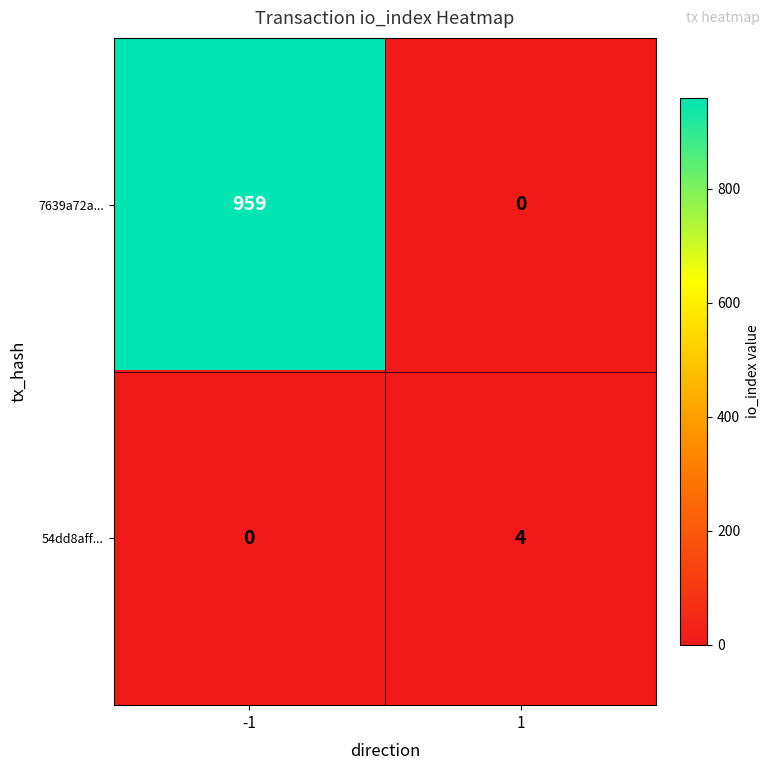

What is the average value of the 7639a72a... series?

480